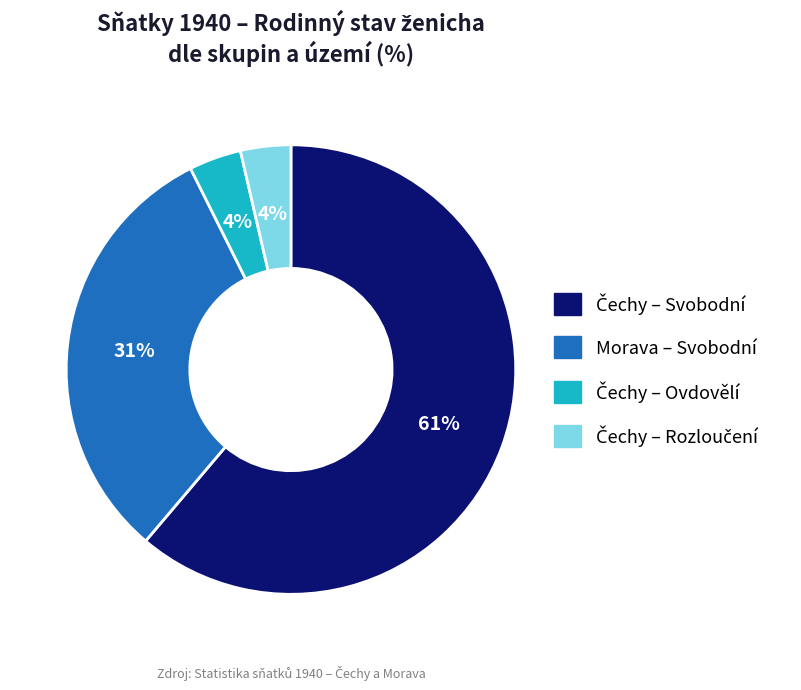

How many slices are in this pie chart?

4